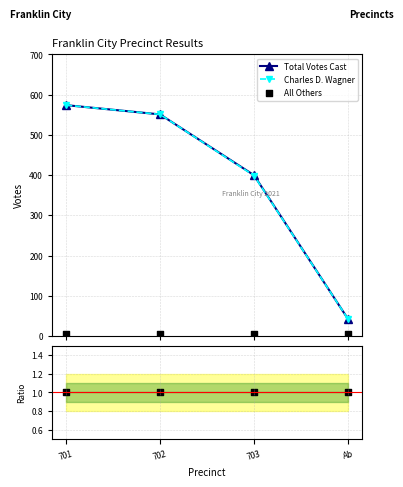

Which series has the largest Y range (max minus min)?

Total Votes Cast